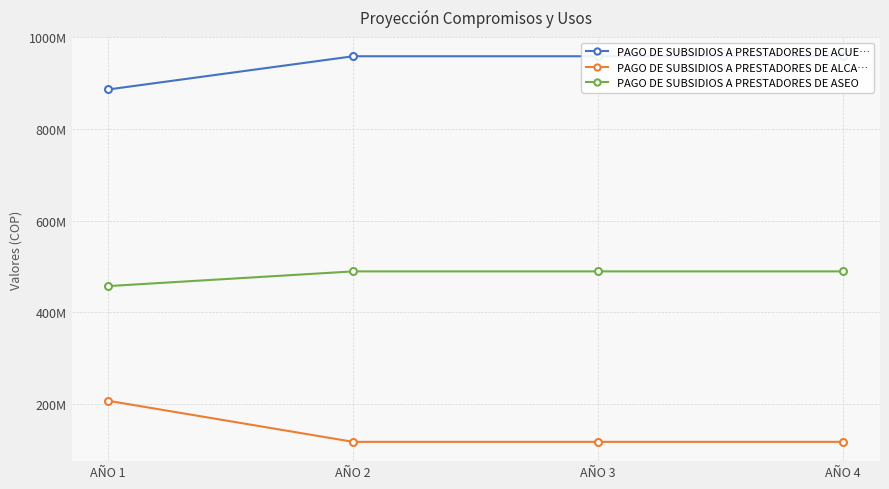

Which series has the widest spread of values?

PAGO DE SUBSIDIOS A PRESTADORES DE ALCA…